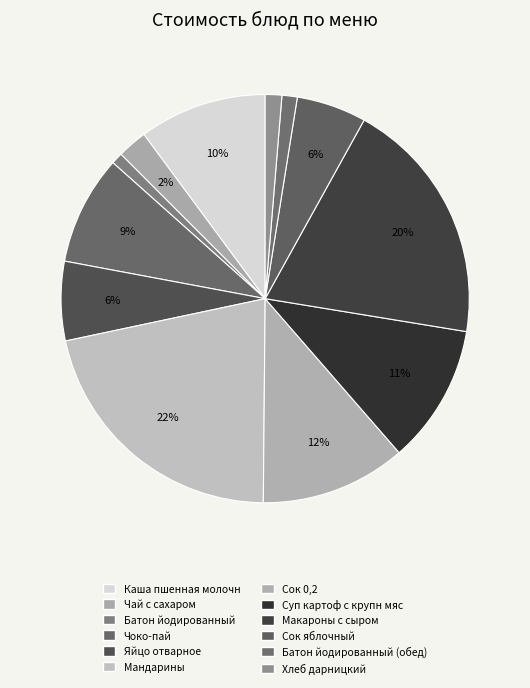

Rank the categories by value from lowest to highest.

Батон йодированный, Батон йодированный (обед), Хлеб дарницкий, Чай с сахаром, Сок яблочный, Яйцо отварное, Чоко-пай, Каша пшенная молочн, Суп картоф с крупн мяс, Сок 0,2, Макароны с сыром, Мандарины